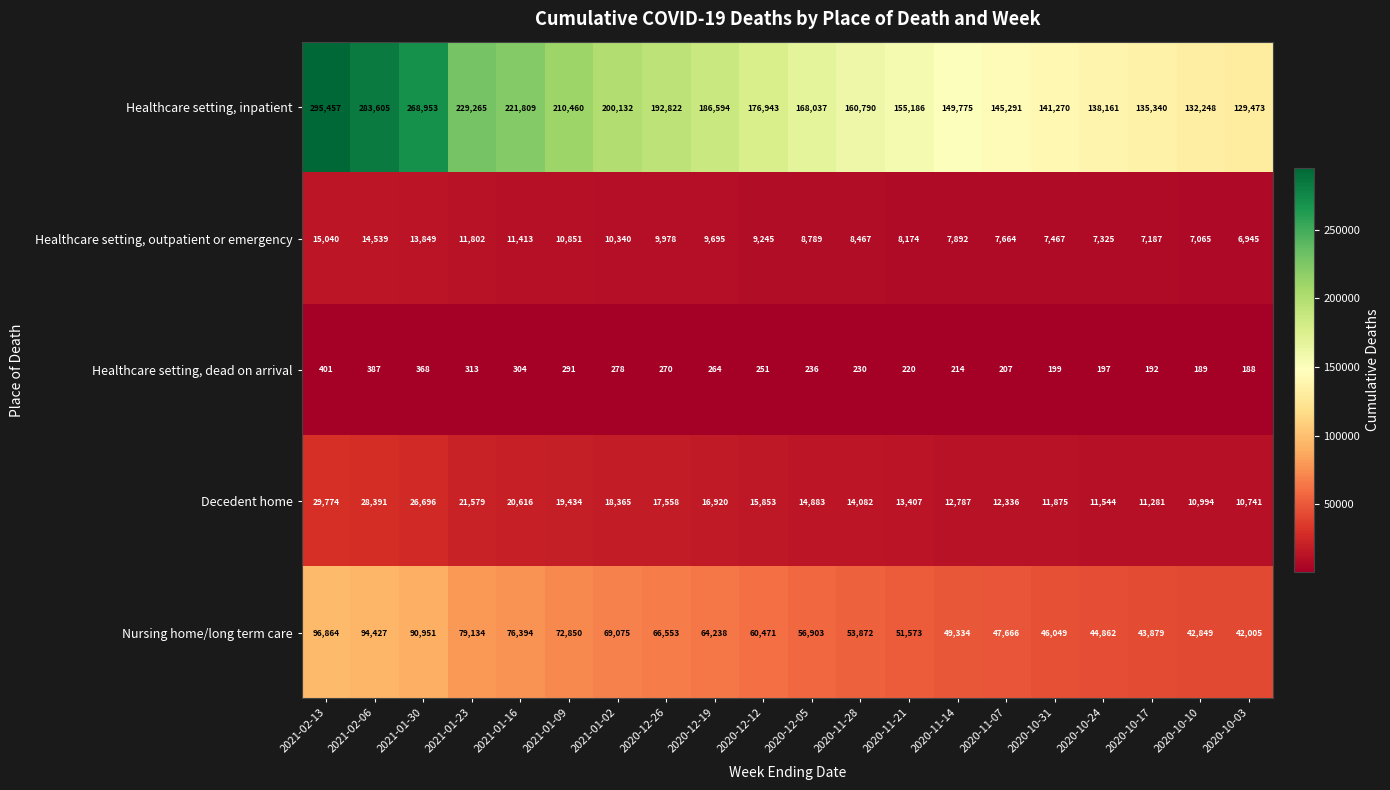

What is the difference between the Healthcare setting, outpatient or emergency values at 2020-12-19 and 2021-02-06?

4844